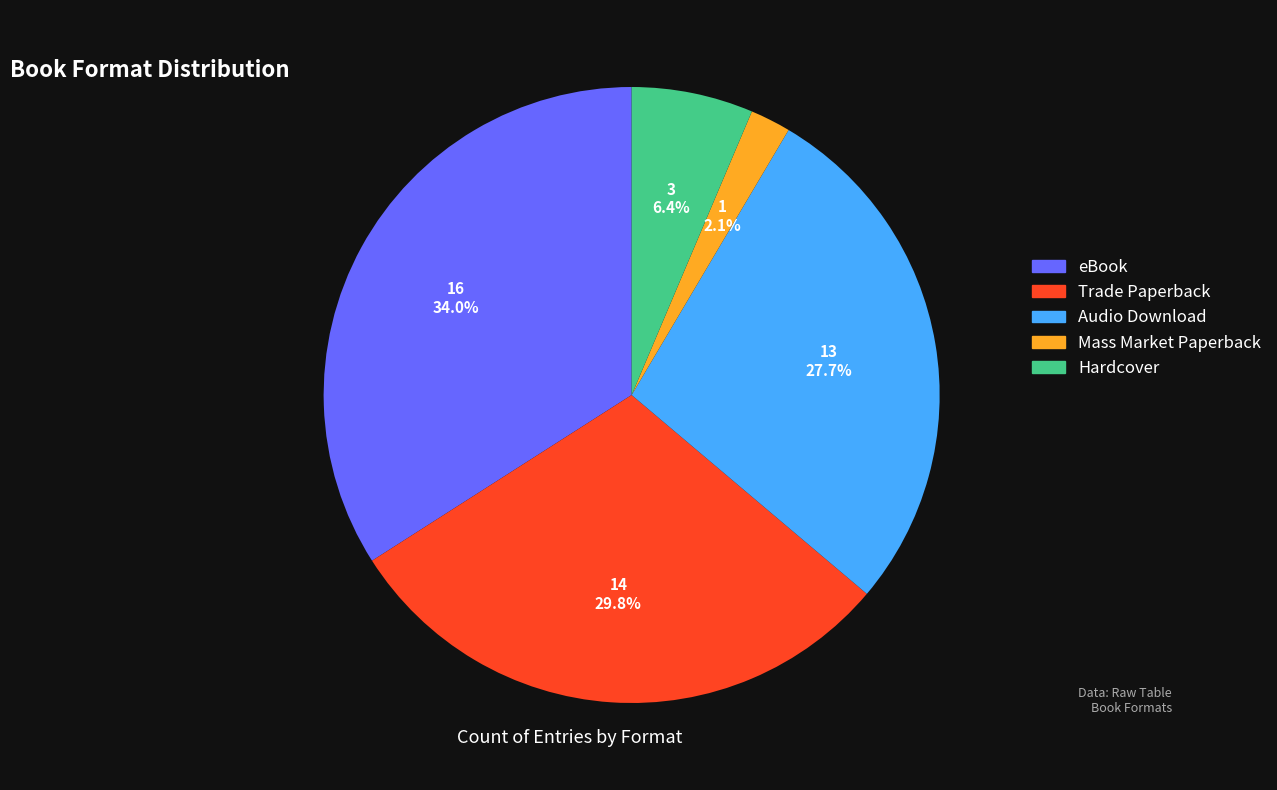

To the nearest percent, what is the difference between the Trade Paperback and eBook slice percentages?

4%